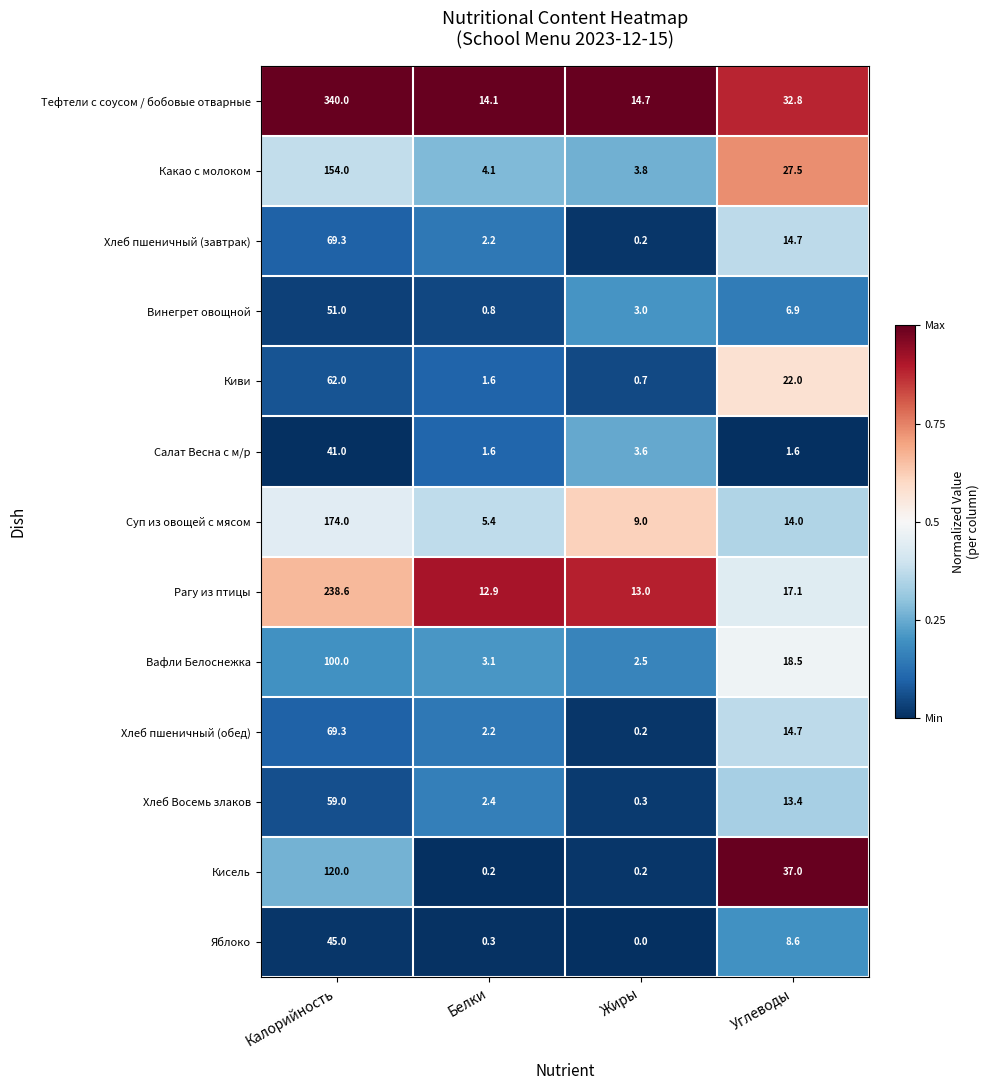

Which series has the largest total across all categories?

Тефтели с соусом / бобовые отварные